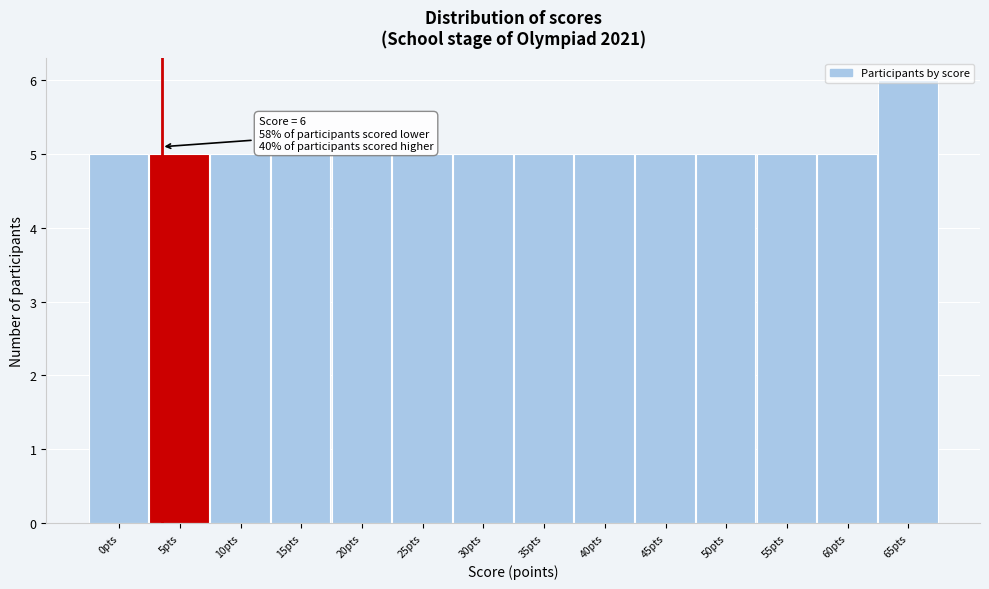

Approximately how many times larger is the value at 35pts compared to 0pts?

1.0